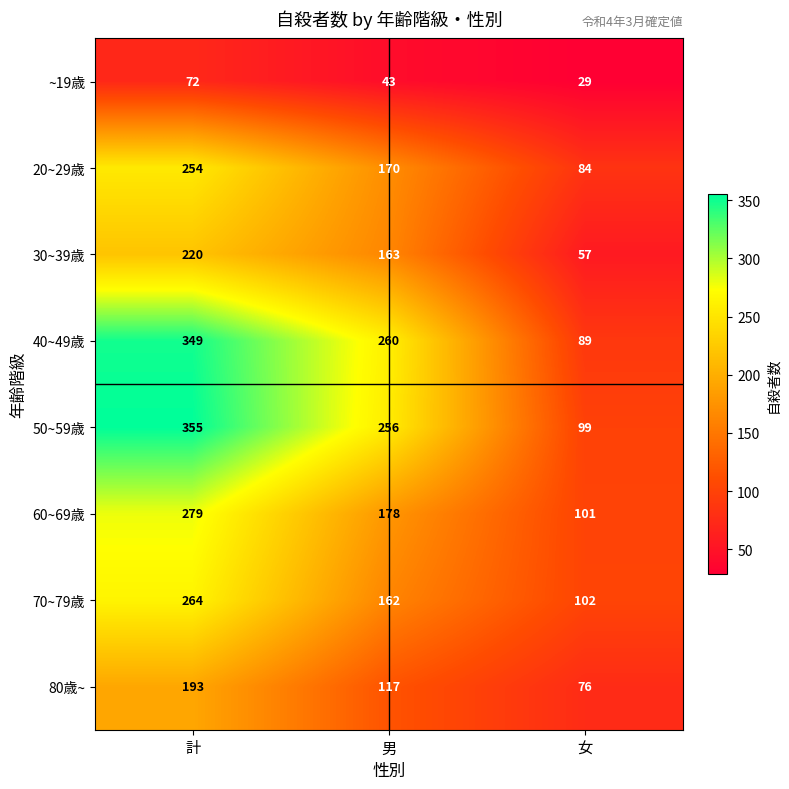

Which label corresponds to the largest value in the chart?

計